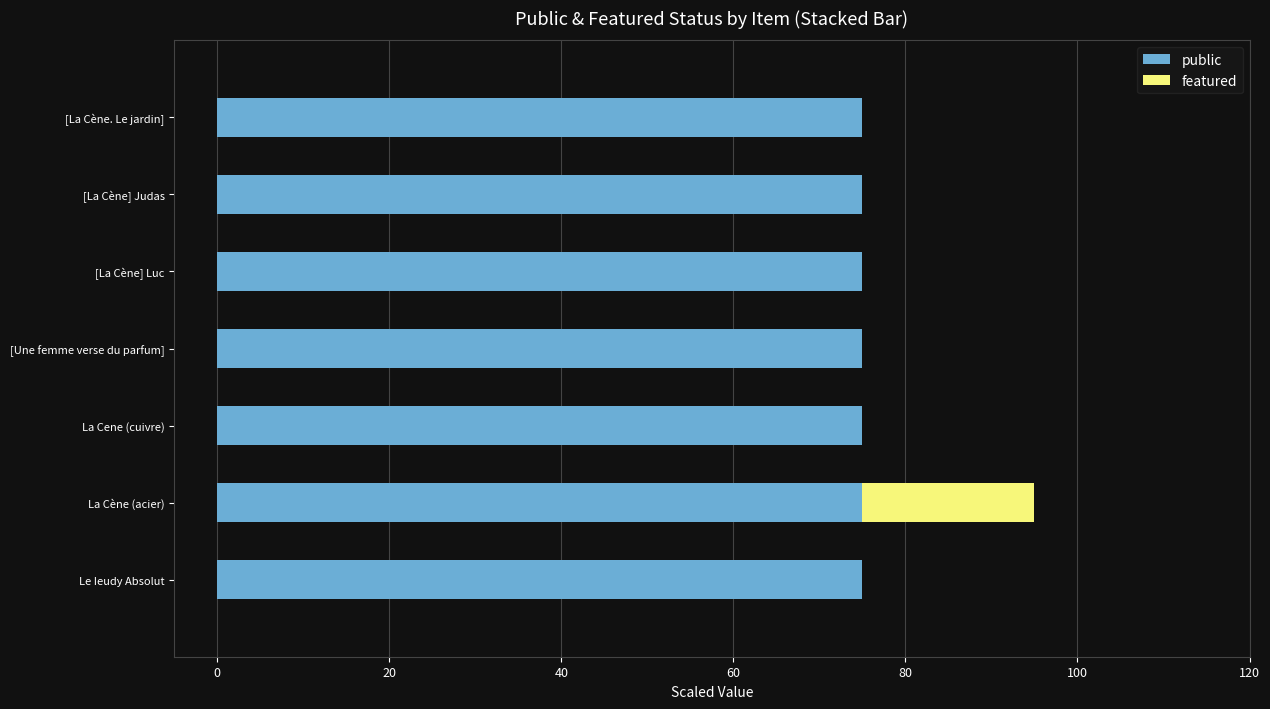

True or false: public has a value of 117 at La Cene (cuivre).

False